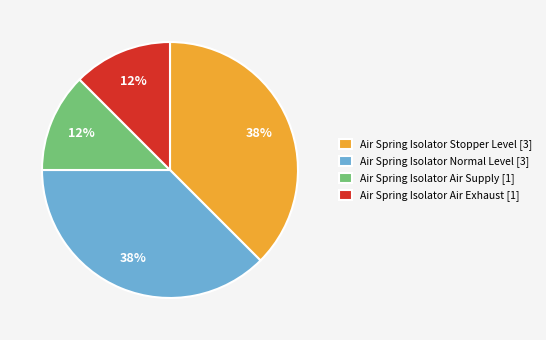

Is it true that Air Spring Isolator Air Supply [1] is 12% of the pie?

True